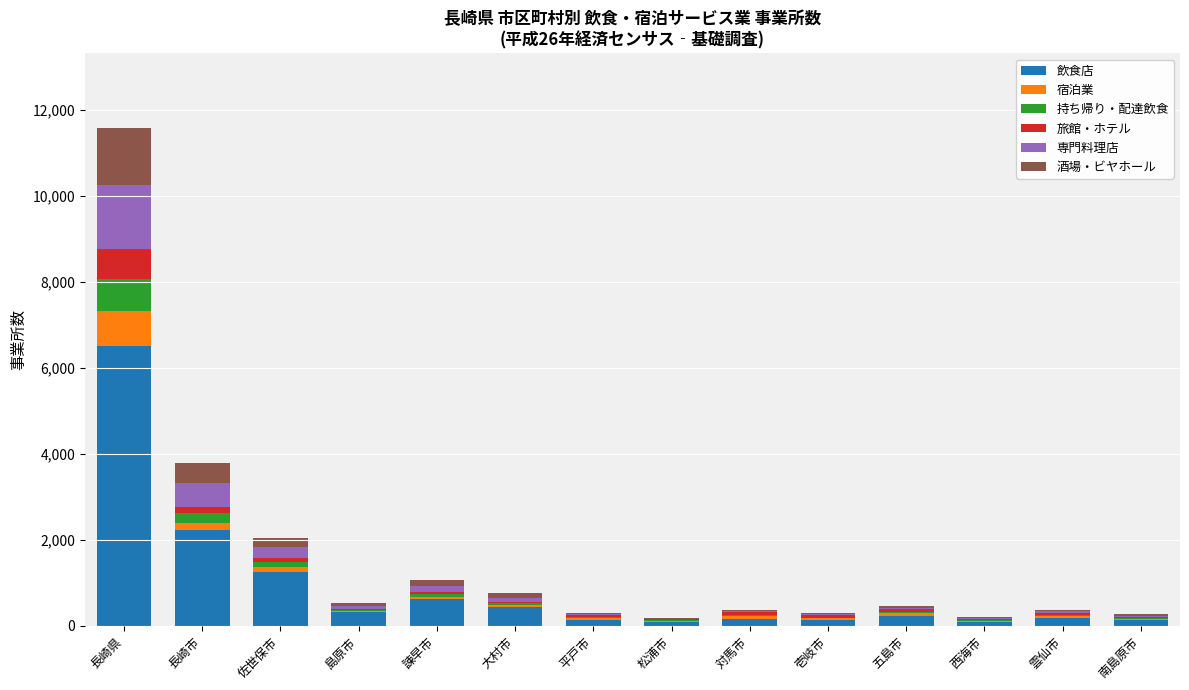

At which label does 飲食店 reach its peak?

長崎県